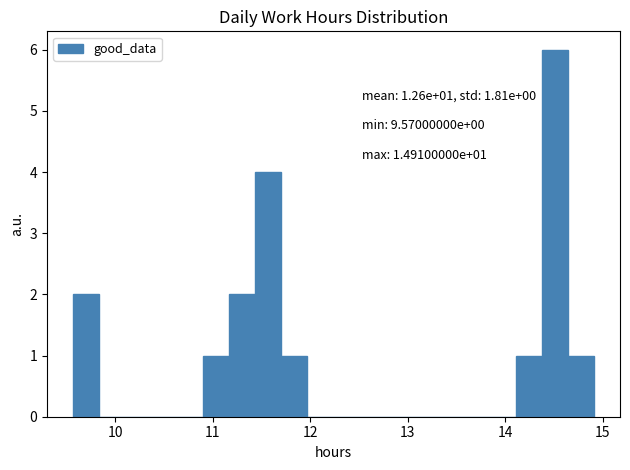

Around what value on the x-axis is the tallest bar? Give the approximate position of its centre, as read against the axis.

14.5